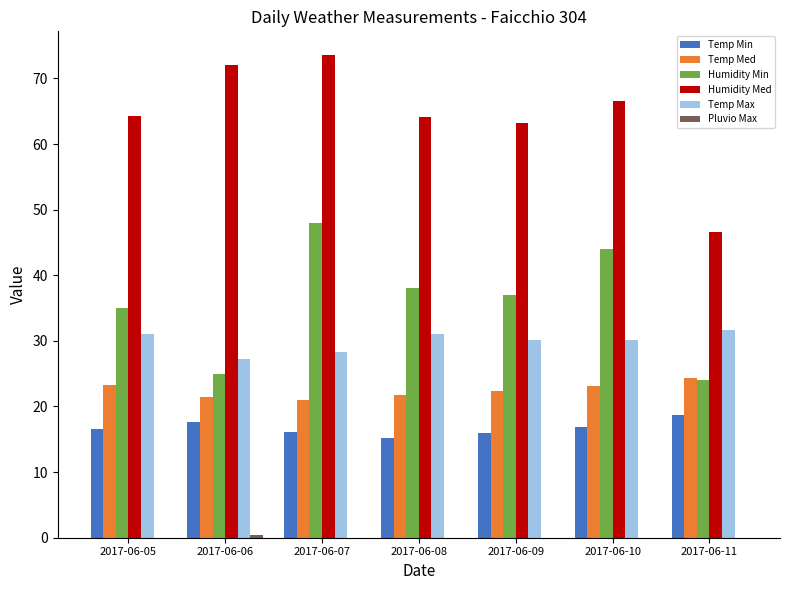

What is the sum of the Humidity Med values at 2017-06-11 and 2017-06-07?

120.1